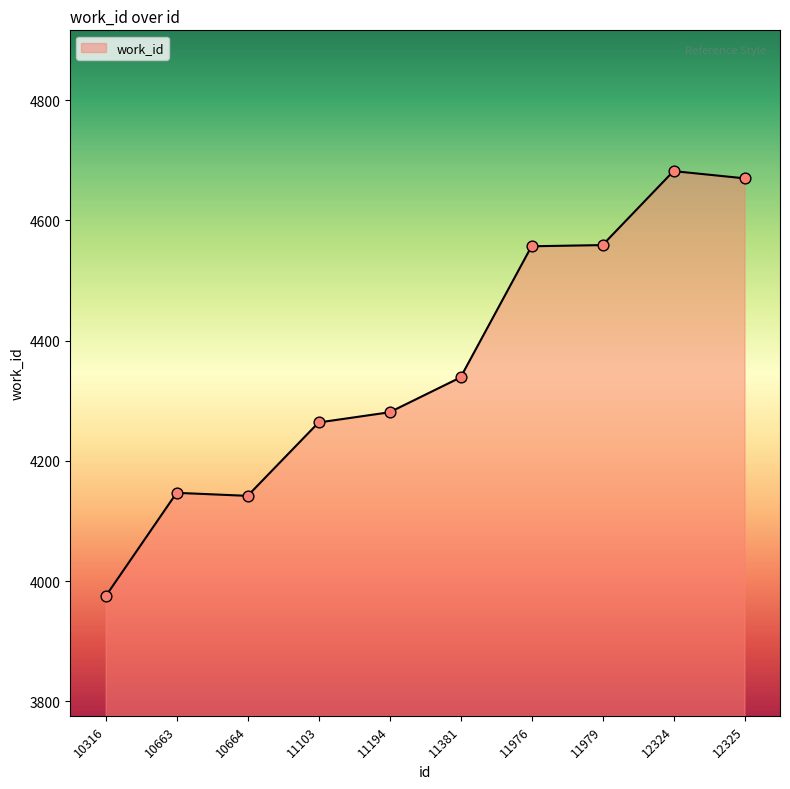

What is the ratio of the value at 11381 to the value at 12324?

0.9